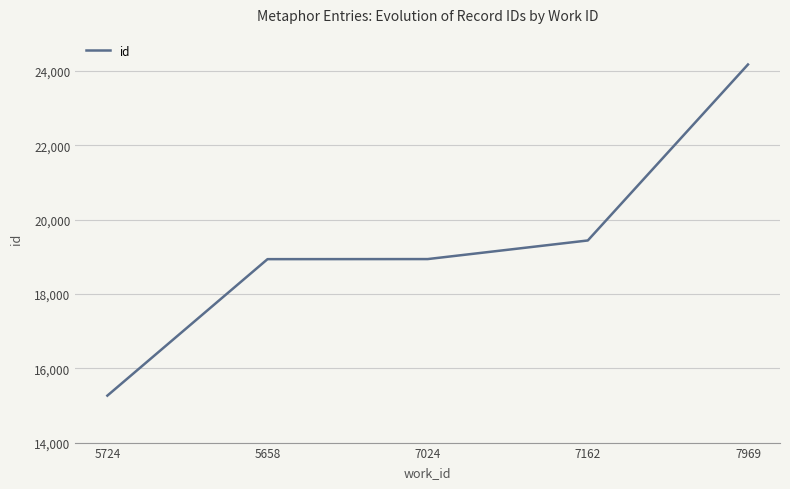

Between 7024 and 5724, which is larger?

7024